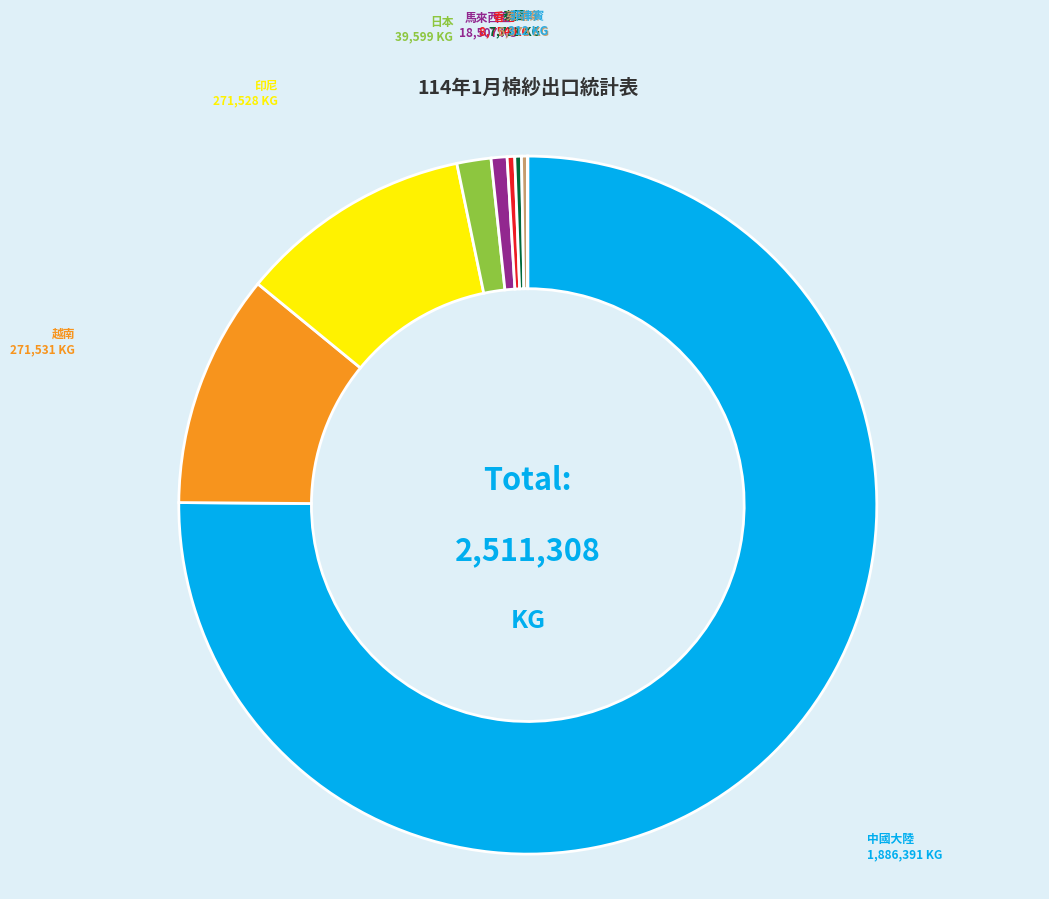

Which has a higher value, 中國大陸 or 馬來西亞?

中國大陸